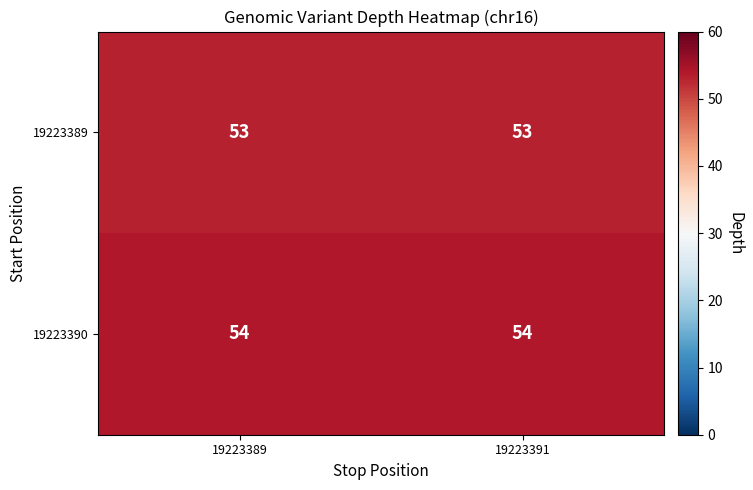

What is the sum of the 19223389 values at 19223391 and 19223389?

106